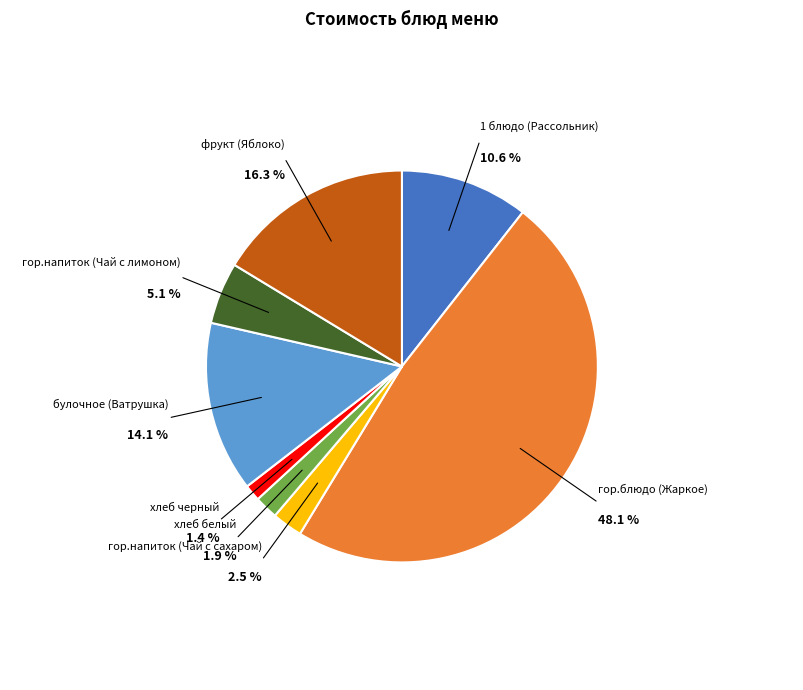

How many segments does this pie chart have?

8